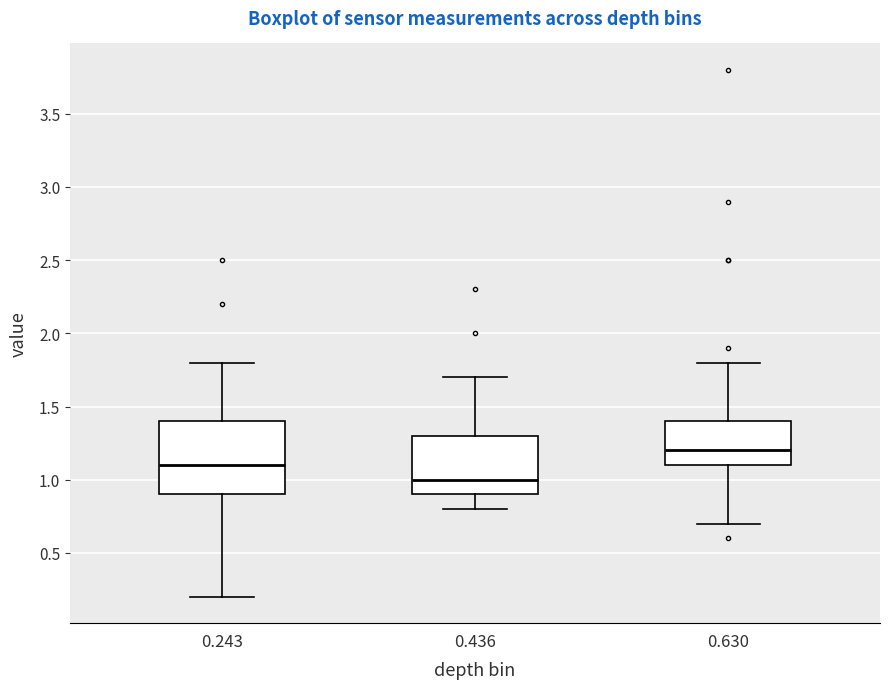

Which box has the lowest median line?

0.436